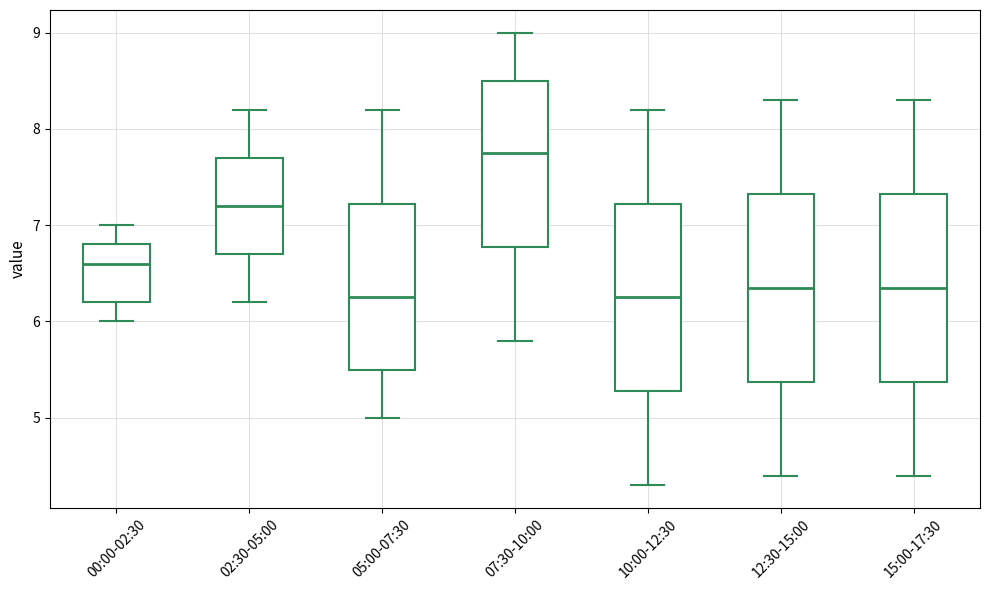

Where is the lower edge of the box for 07:30-10:00 on the y-axis? The values are not printed on the chart, so give them approximately, as read against the axis.

6.8